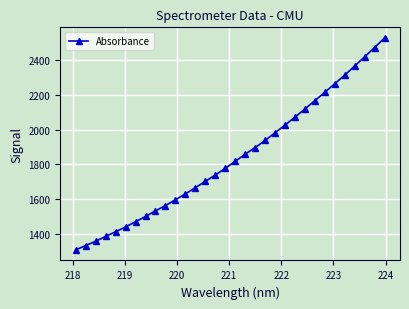

What is the minimum value shown in the chart?

1306.8